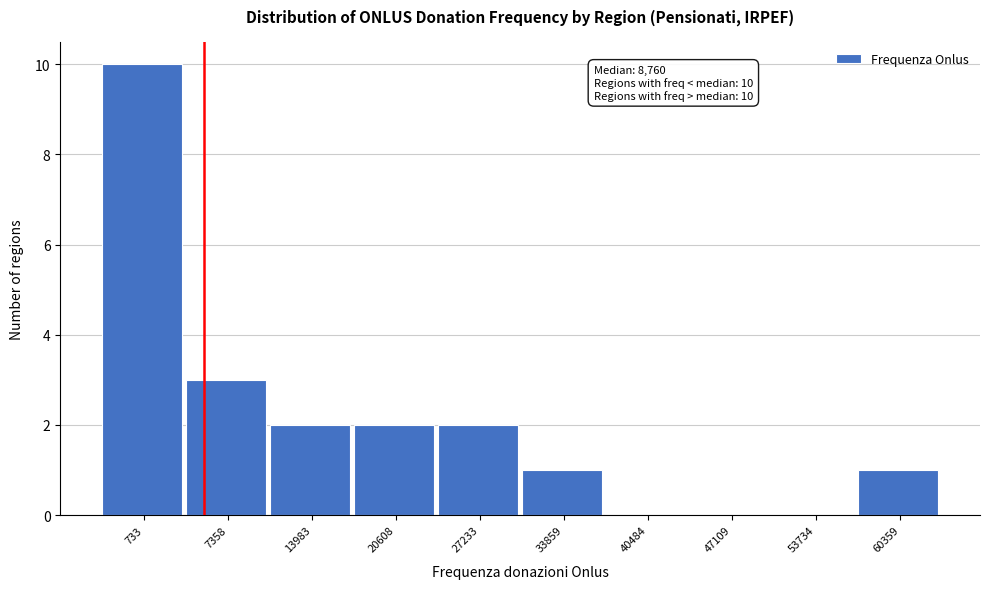

Reading left to right, list all the values displayed in this chart.

733=10	7358=3	13983=2	20608=2	27233=2	33859=1	40484=0	47109=0	53734=0	60359=1